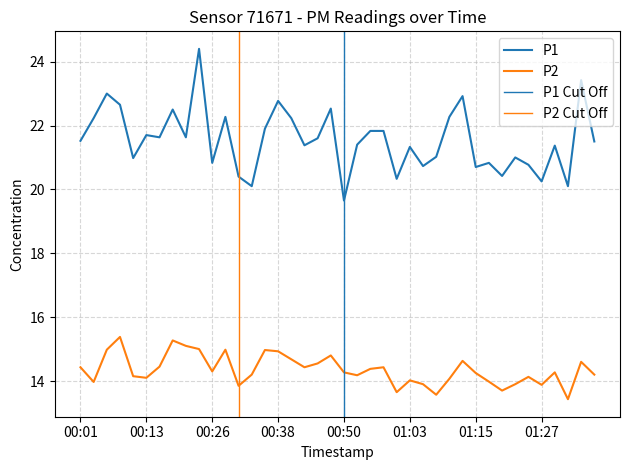

What is the value of the P1 point at the 6th from the left?

21.7